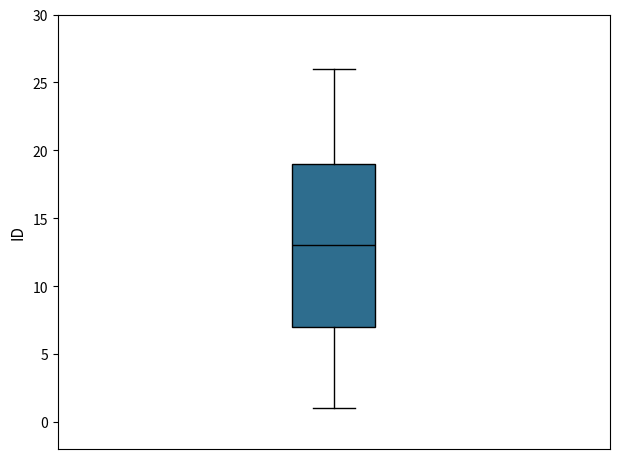

Read this box plot against the y-axis: the position of the median line, the range covered by the box, and the ends of both whiskers. The values are not printed on the chart, so give them approximately, as read against the axis.

median 13, box 7 to 19, whiskers 1 to 26